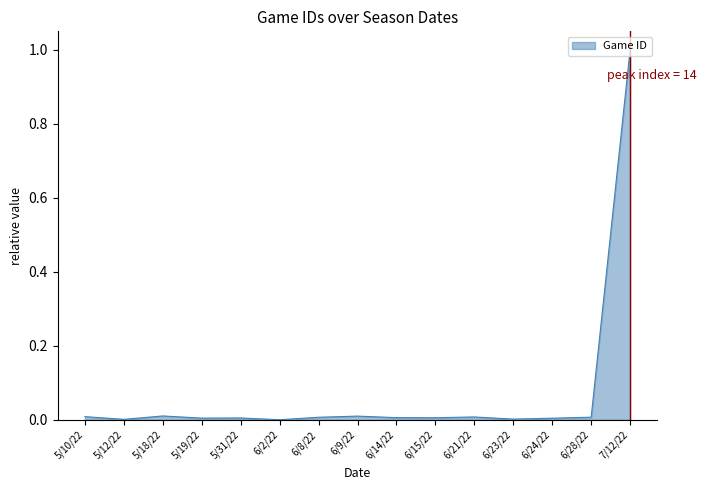

What is the difference between the maximum and minimum values?

1.0